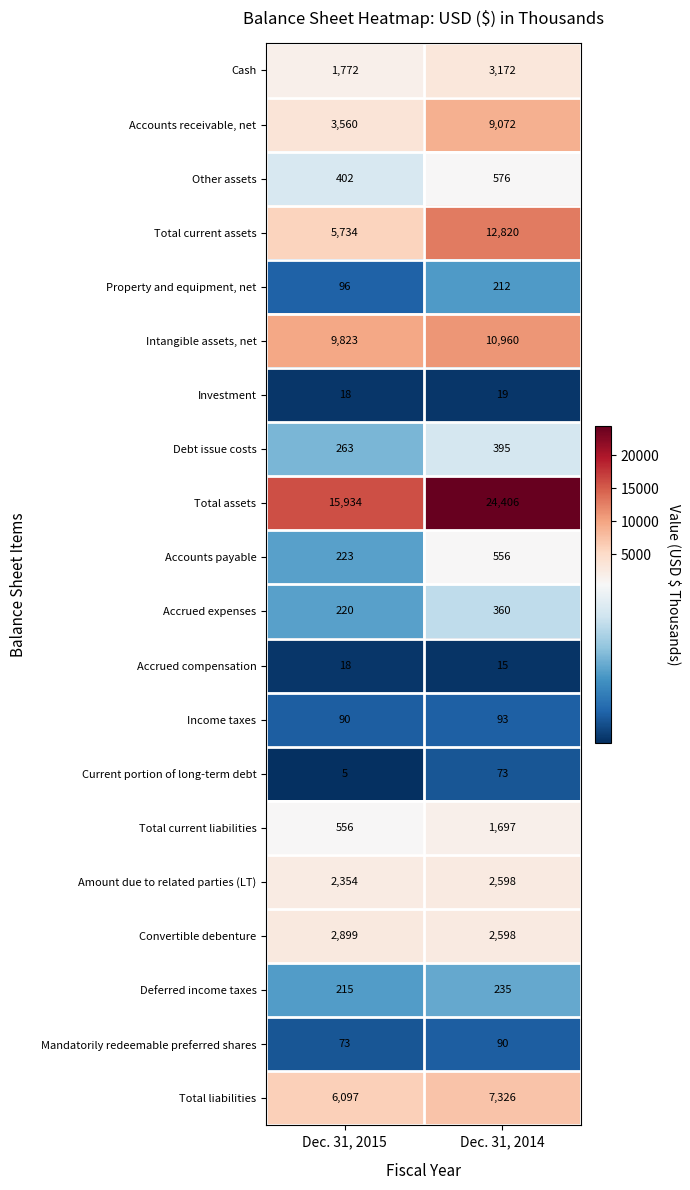

Where is Total liabilities nearest to the value 6711?

Dec. 31, 2015